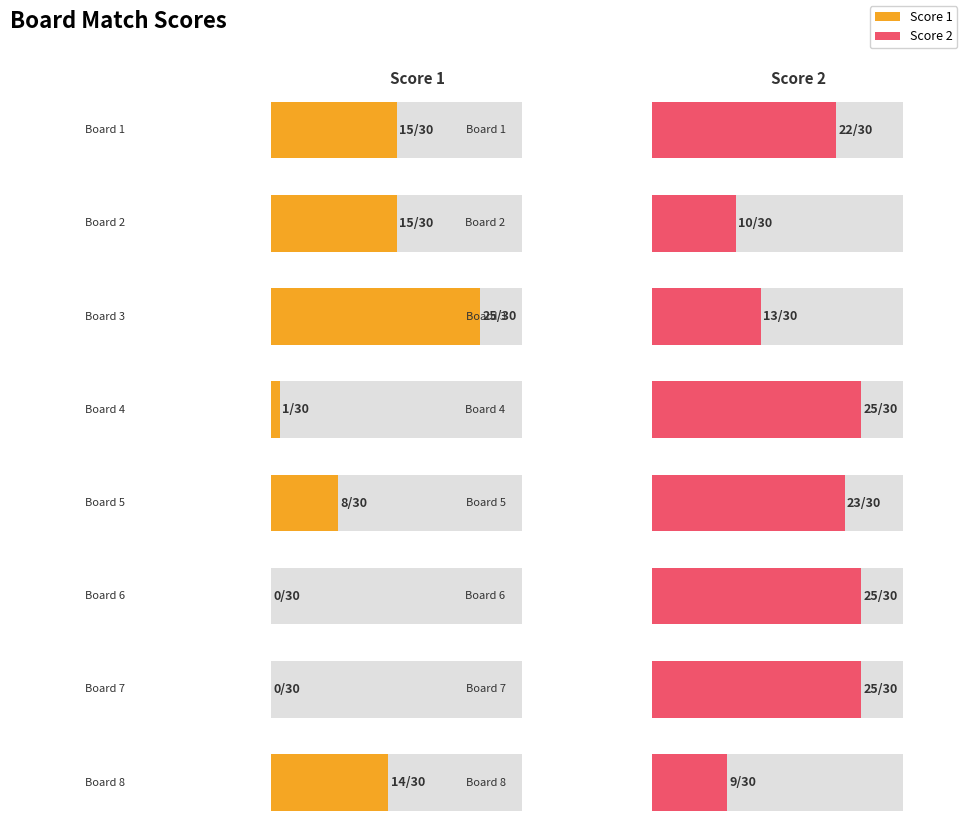

Rank the categories by Score 2 value from highest to lowest.

Board 4, Board 6, Board 7, Board 5, Board 1, Board 3, Board 2, Board 8